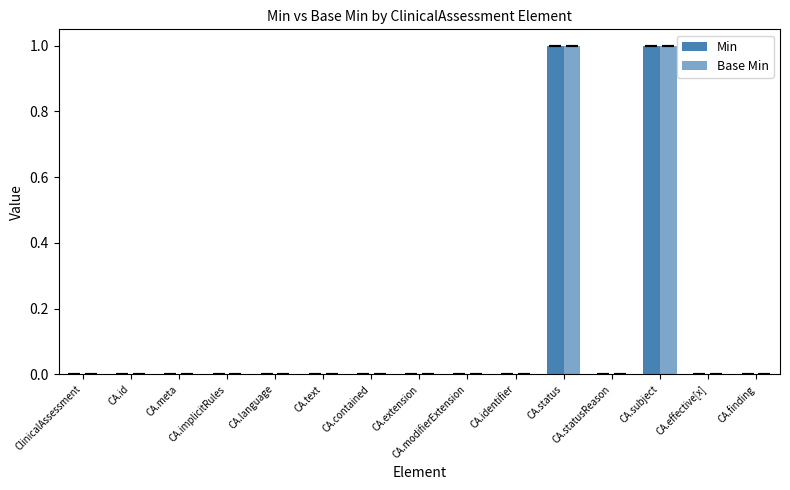

What is the greatest value displayed?

1